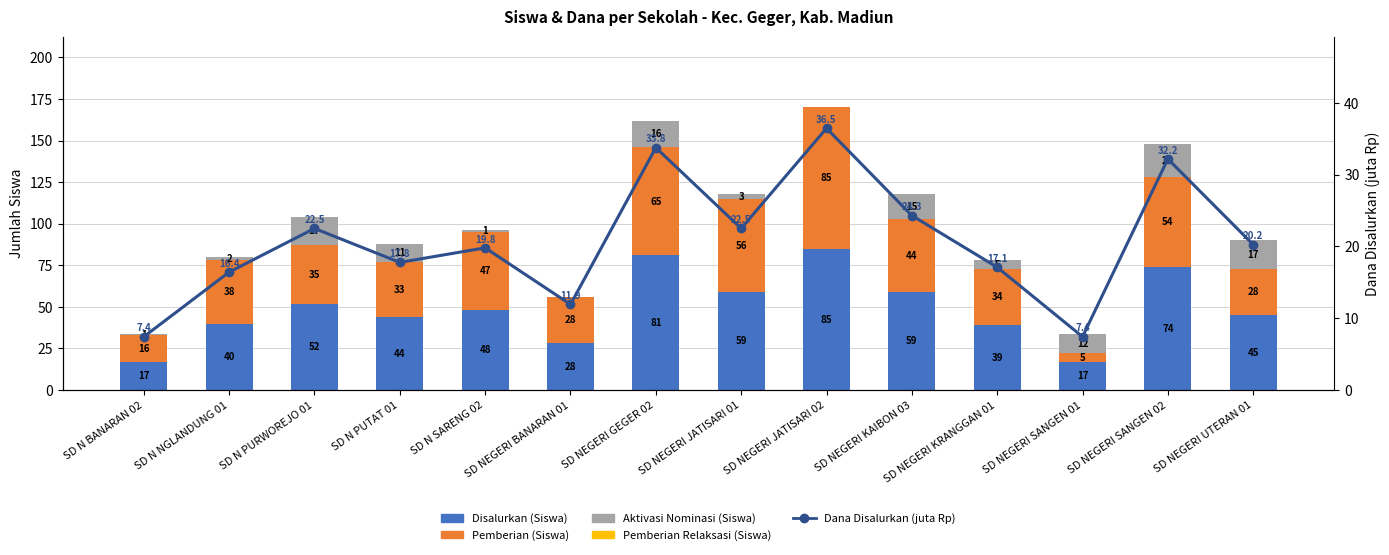

Between SD N NGLANDUNG 01 and SD NEGERI JATISARI 01, which is larger?

SD NEGERI JATISARI 01